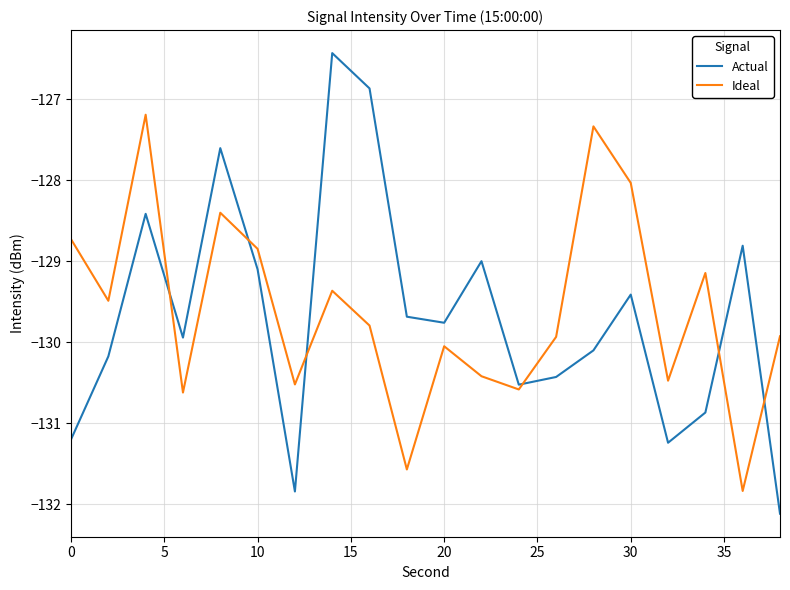

What is the lowest value of the Ideal series?

-131.8